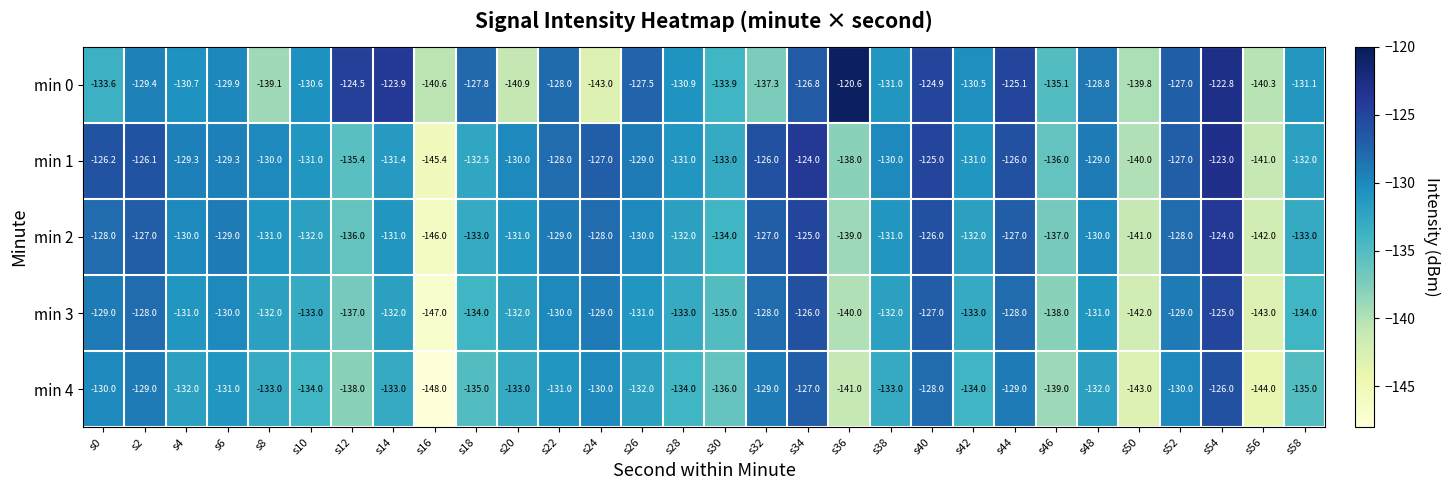

At which label does min 2 reach its peak?

s54